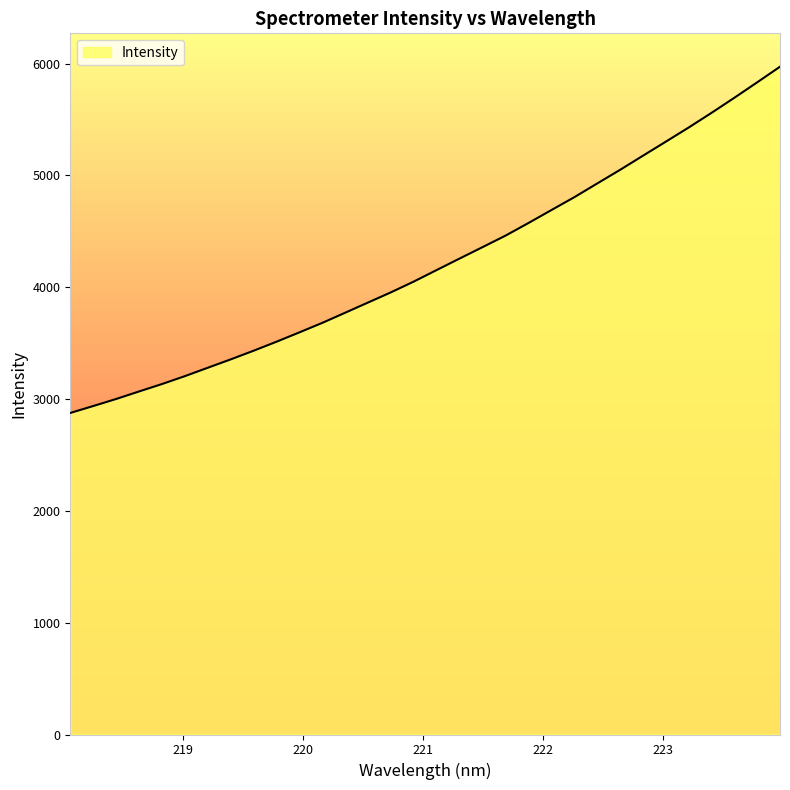

What is the difference between the maximum and minimum values?

3096.7